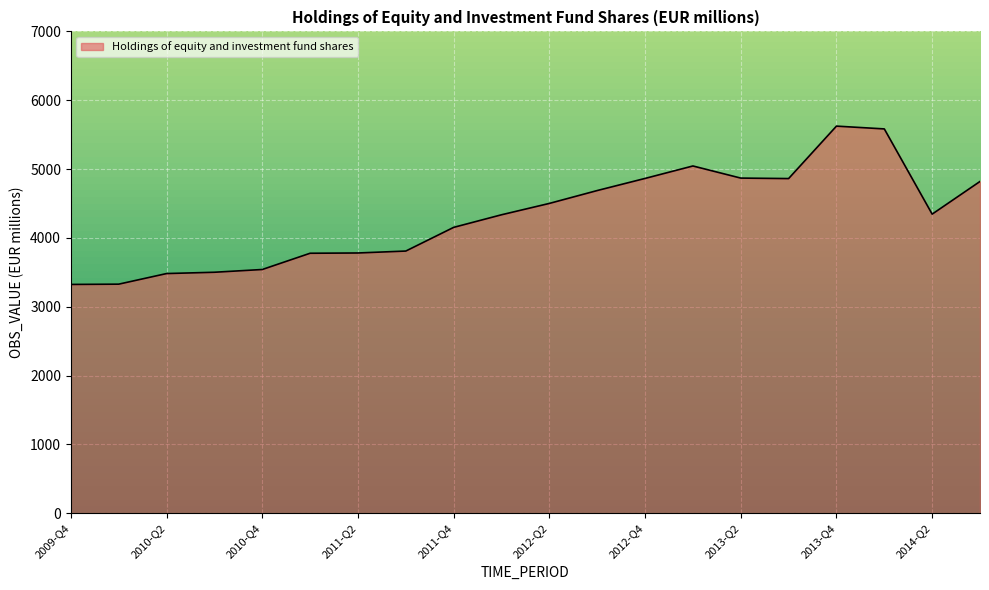

What is the difference between the maximum and minimum values?

2300.0